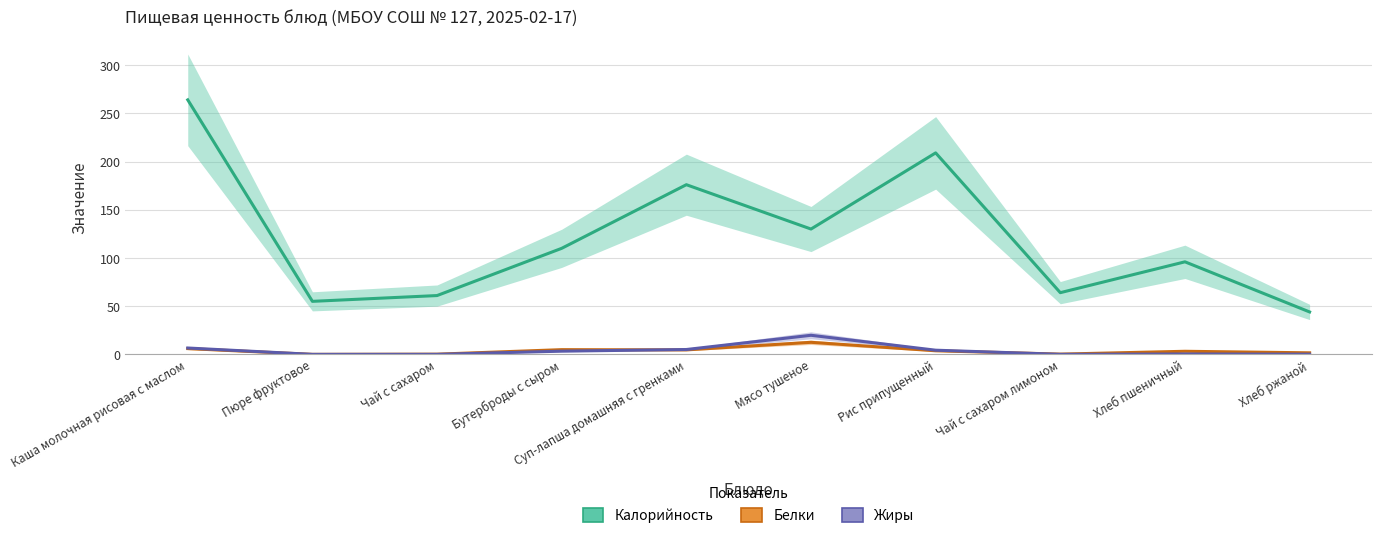

Where is the first local maximum for Белки?

Бутерброды с сыром